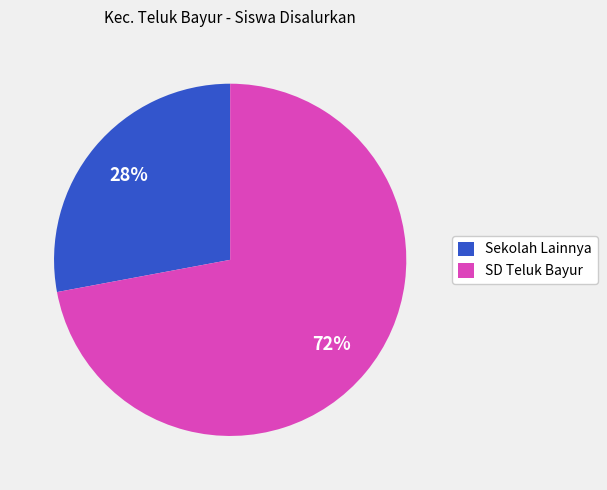

To the nearest percent, what percentage of the pie is Sekolah Lainnya?

28%